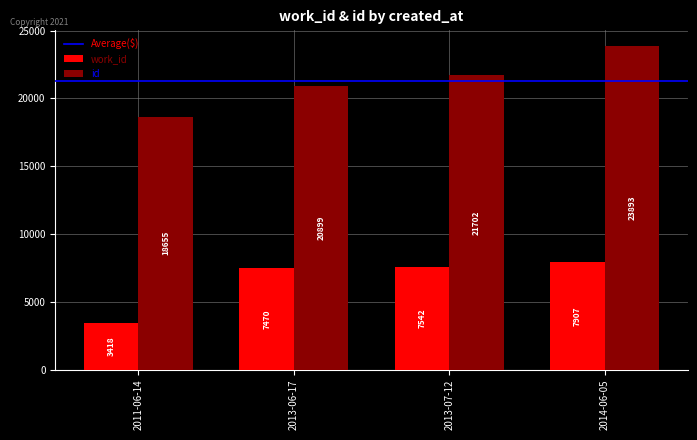

The work_id series shows 3418 at 2011-06-14. True or false?

True